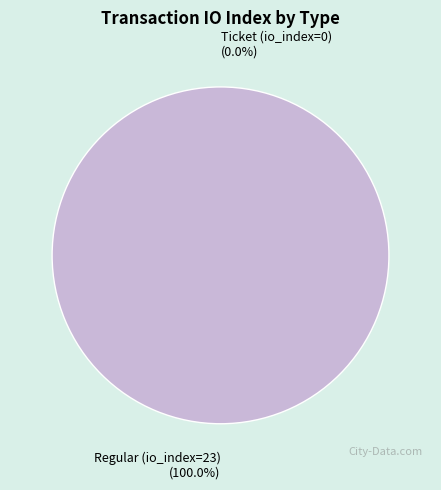

Which category has the biggest portion of the pie?

Regular (io_index=23)